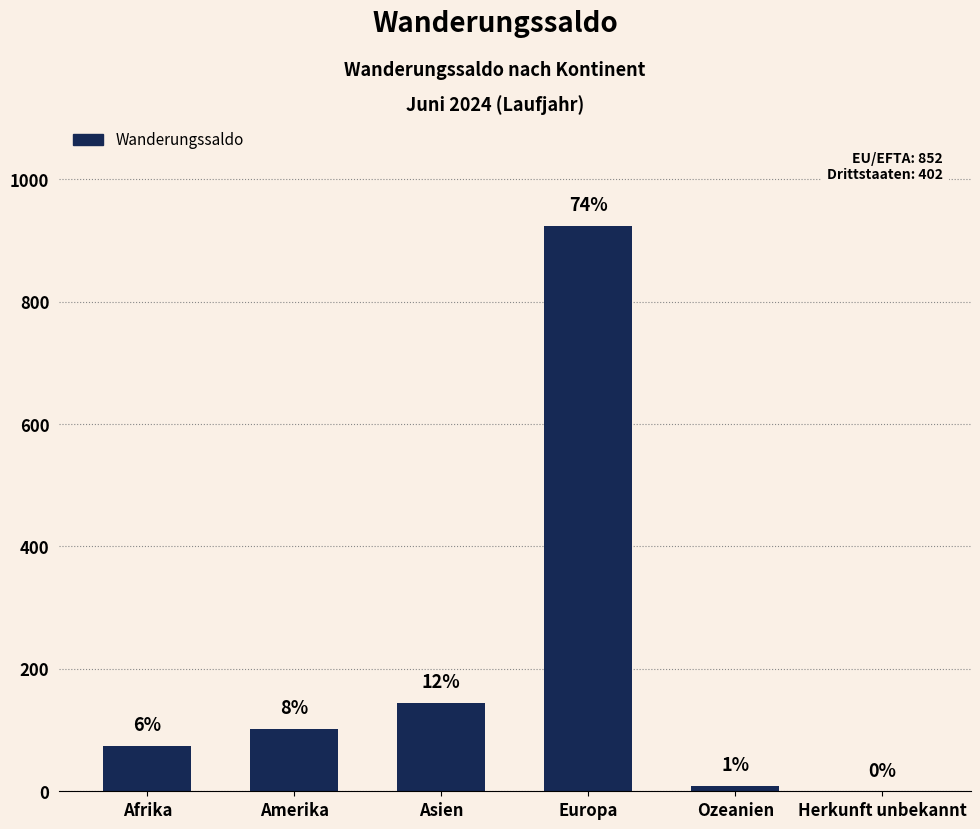

Reading left to right, what are all the values shown in this chart?

74	102	145	924	9	0